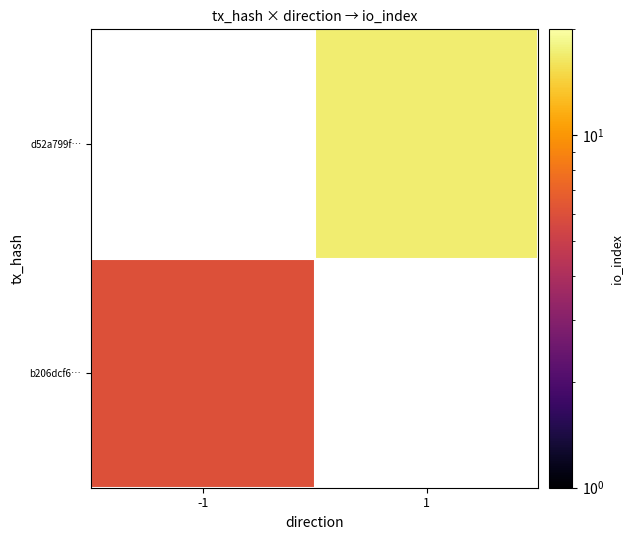

Is it true that d52a799f… equals 24.3 at 1?

False